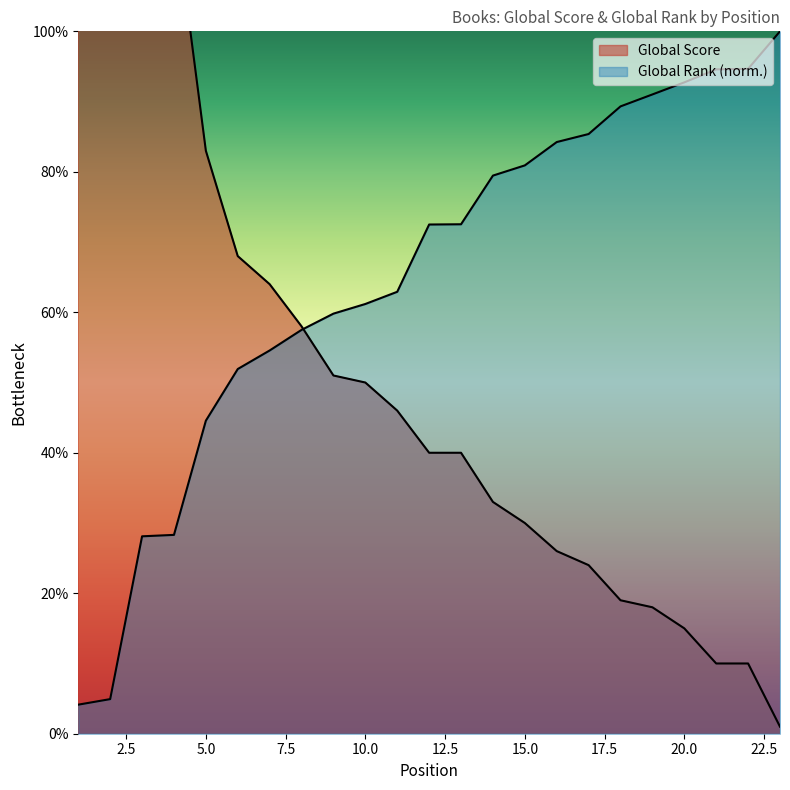

At which category is the sum across all series the highest?

1